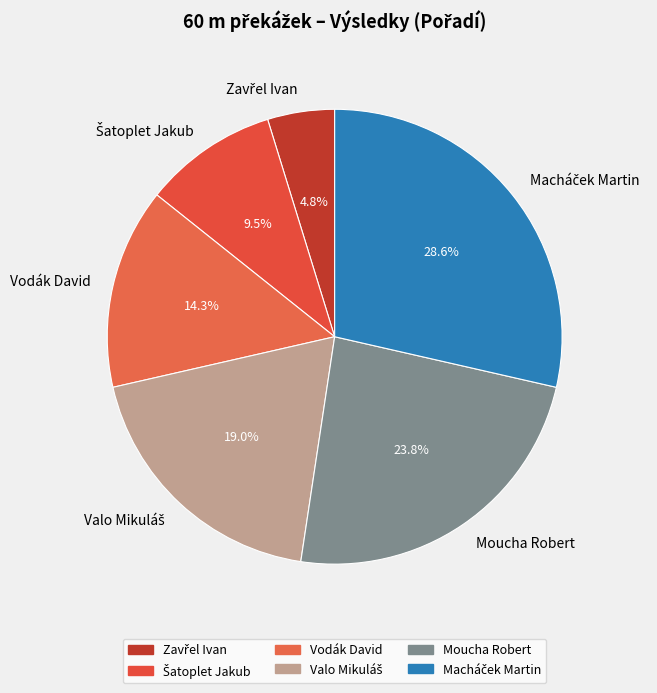

How much of the chart is everything except Vodák David?

85.7%